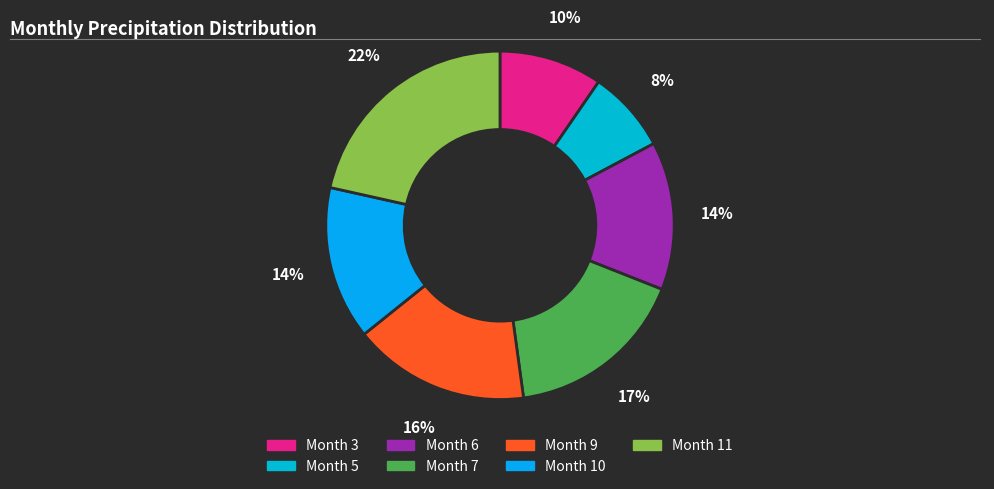

To the nearest percent, what portion does Month 9 represent?

16%